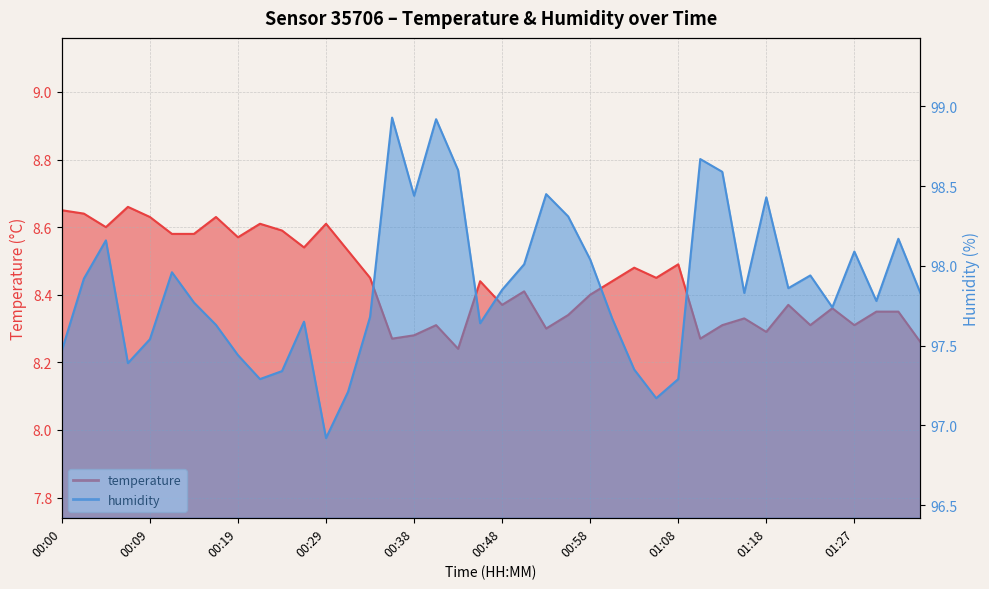

What is the difference between the highest and lowest values at 00:58?

89.6